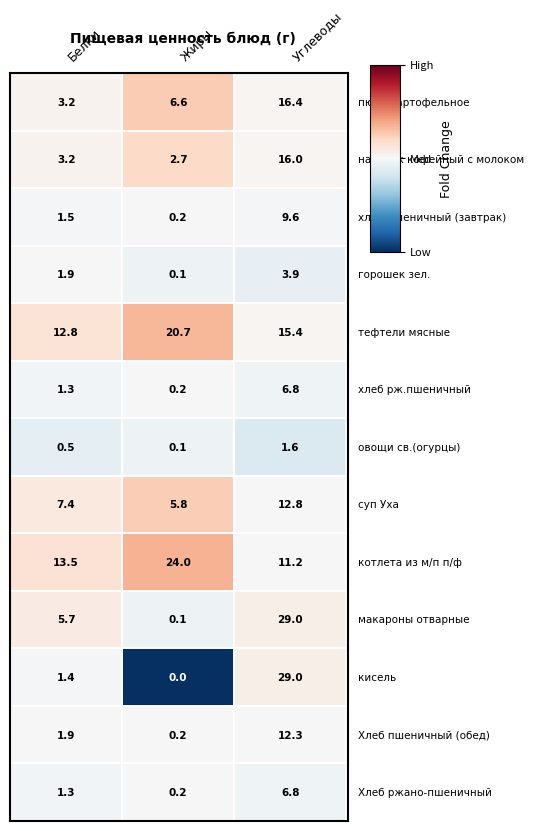

At which category is the sum across all series the highest?

Углеводы